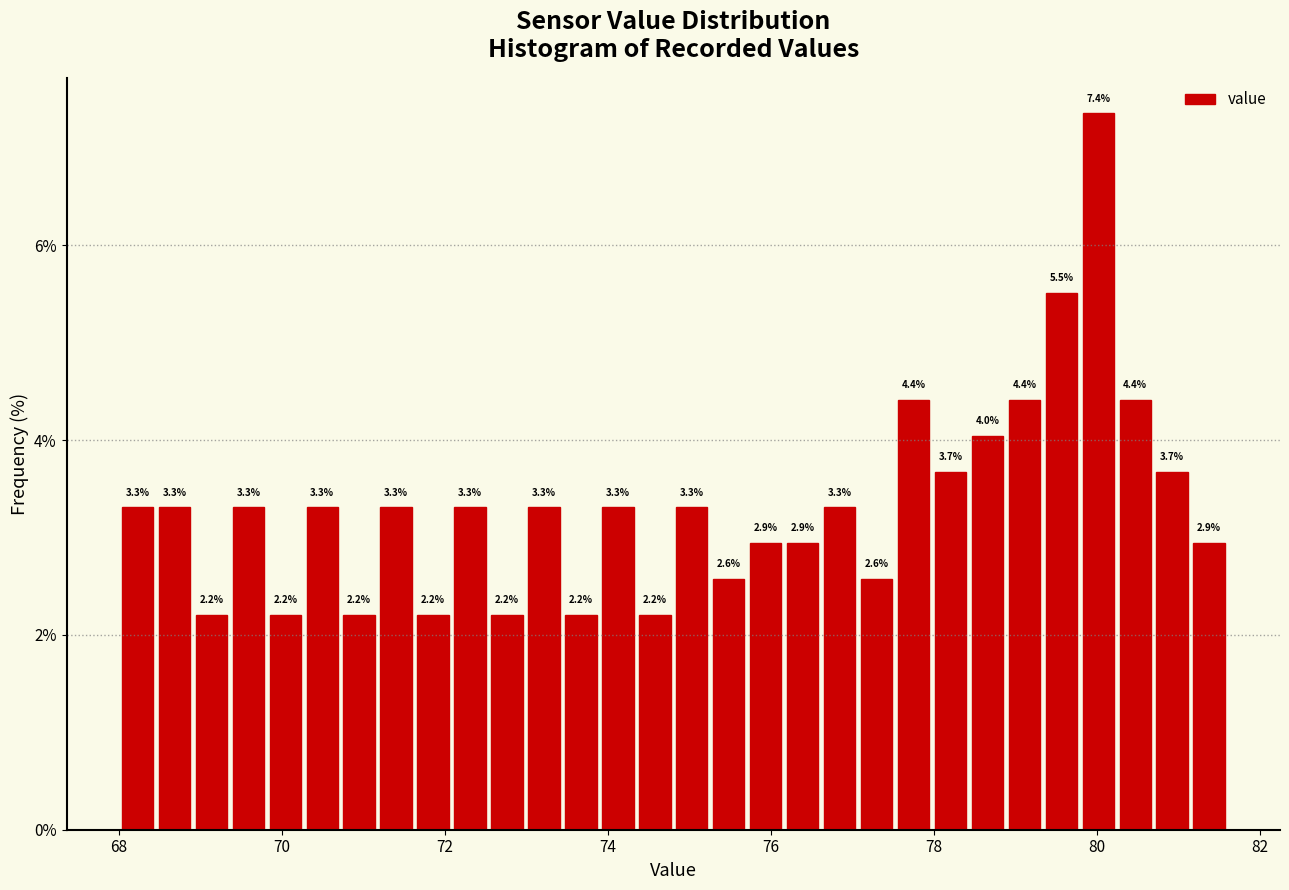

Around what value on the x-axis is the tallest bar? Give the approximate position of its centre, as read against the axis.

80.0